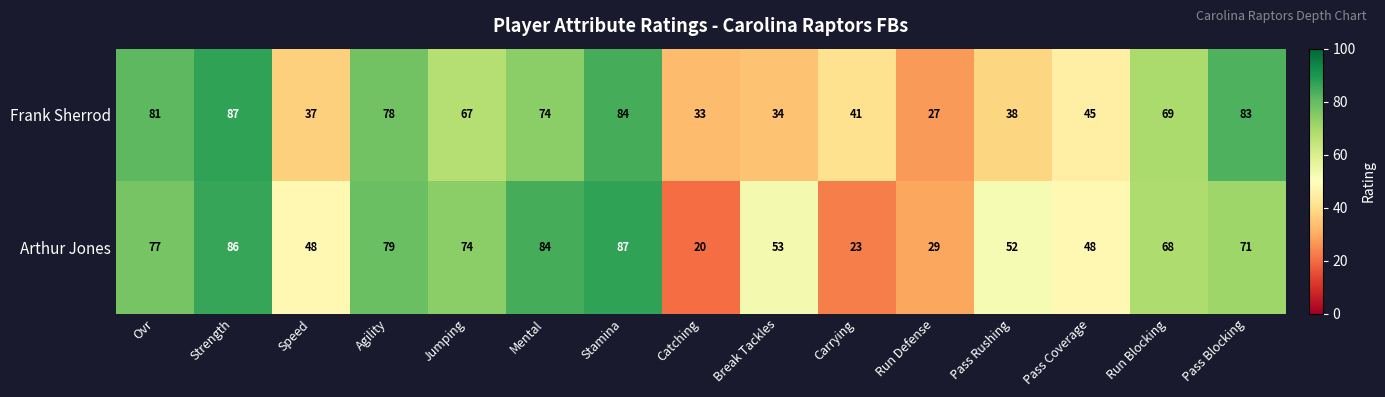

Which series changed the most between Carrying and Run Defense?

Frank Sherrod